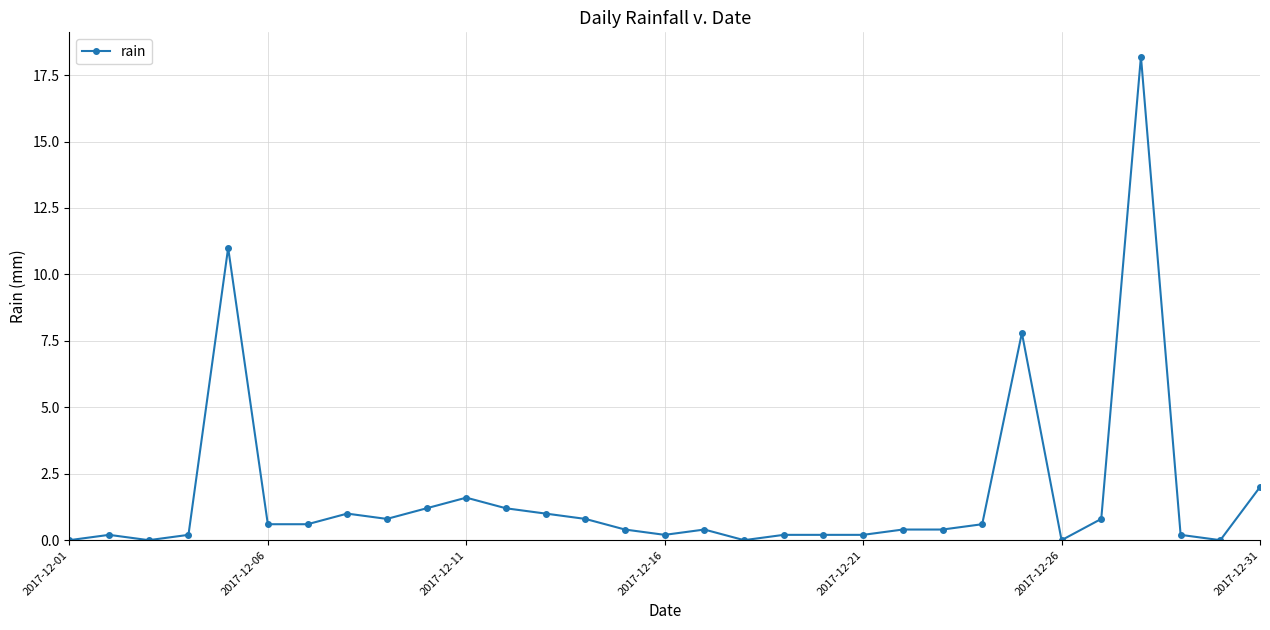

What is the value of the 5th point from the left?

11.0